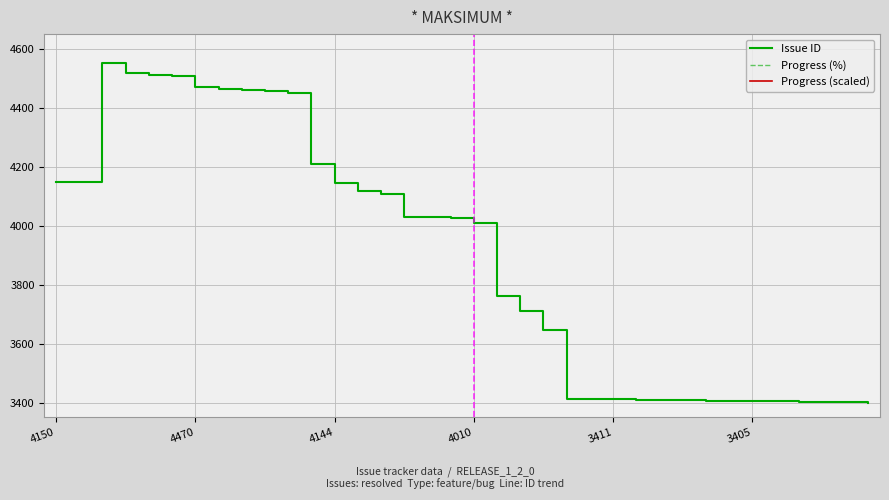

What is the minimum value shown in the chart?

3400